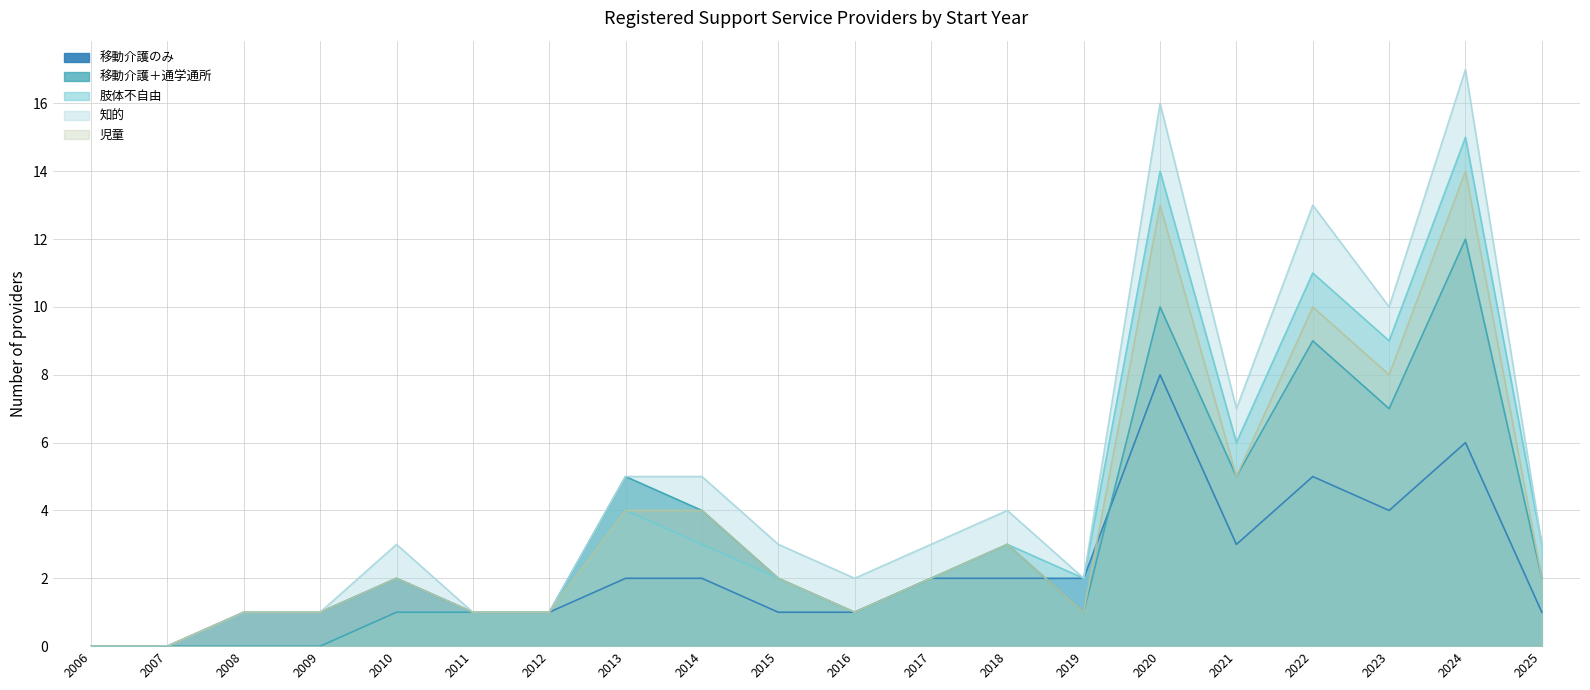

At which category is the sum across all series the highest?

2024